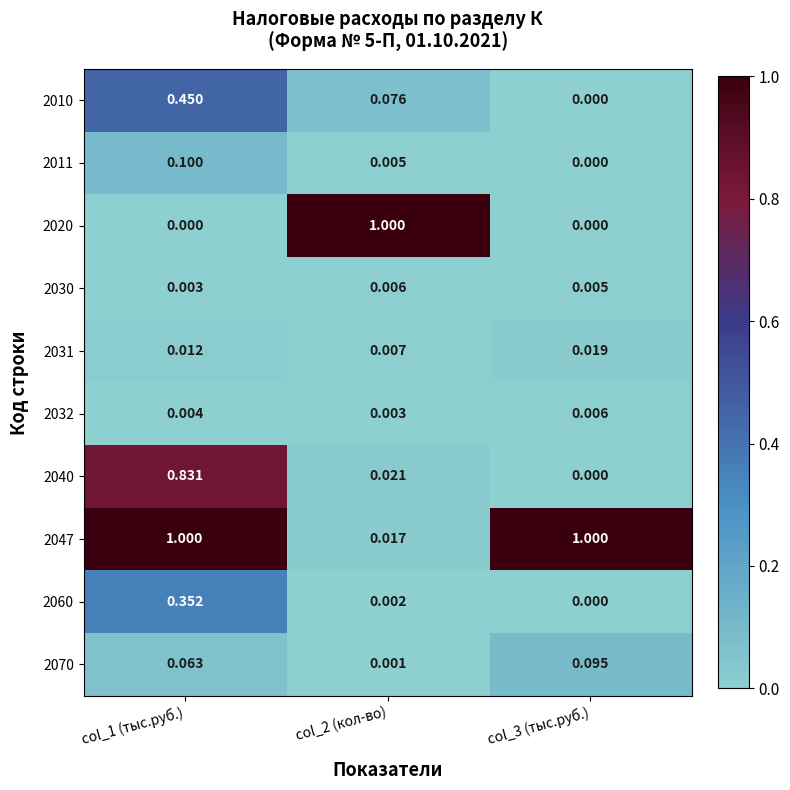

Is the value of 2031 at col_3 (тыс.руб.) greater than the value of 2030 at col_2 (кол-во)?

Yes